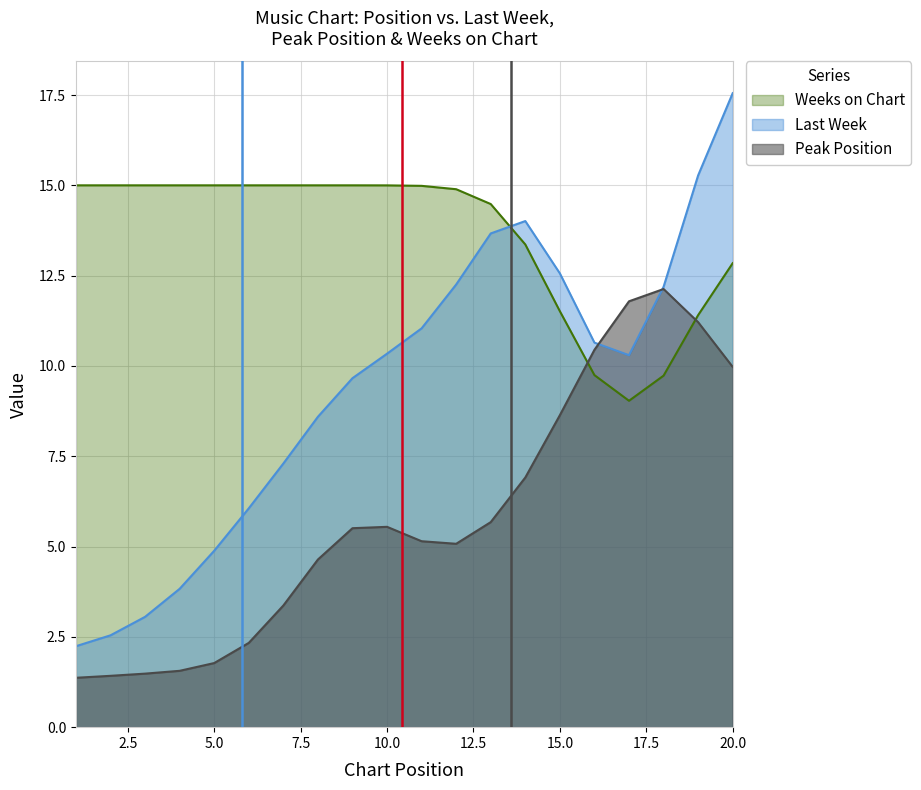

Rank the series by their maximum value, from highest to lowest.

Last Week, Weeks on Chart, Peak Position